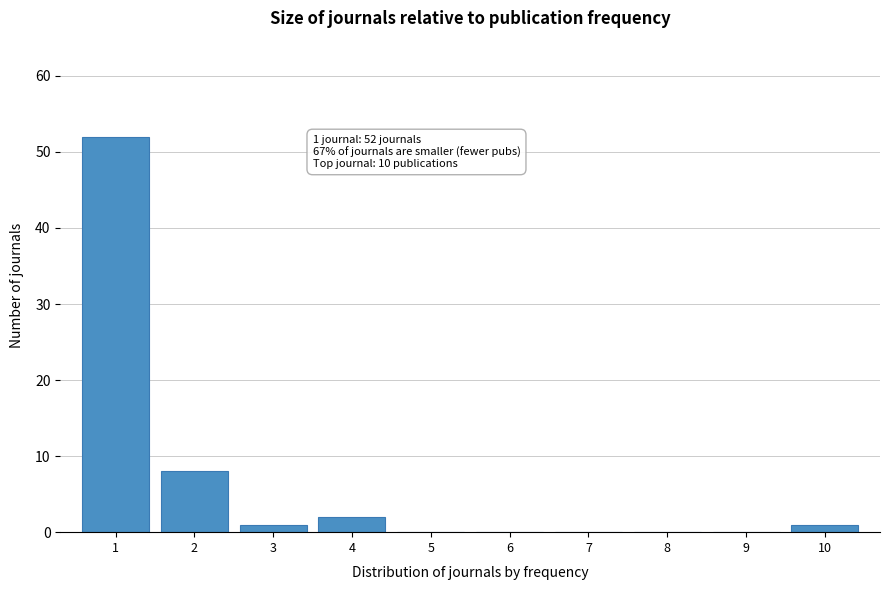

Reading left to right, what are all the values shown in this chart?

1=52	2=8	3=1	4=2	5=0	6=0	7=0	8=0	9=0	10=1